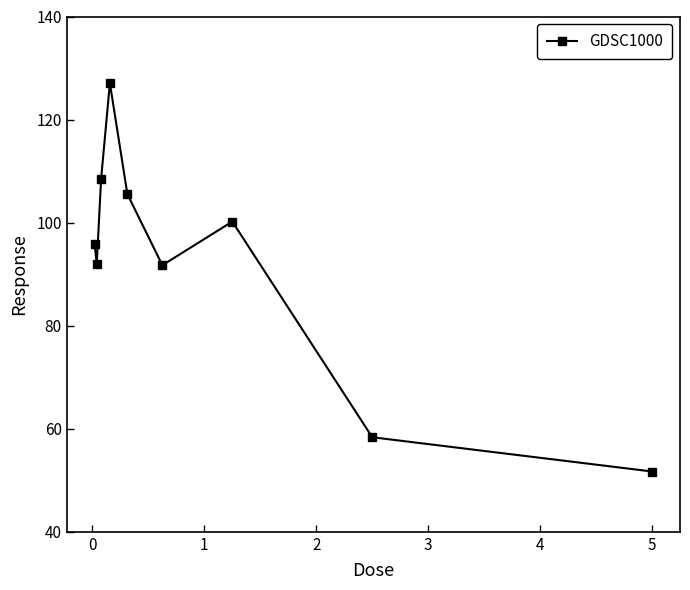

What is the maximum value shown in the chart?

127.1